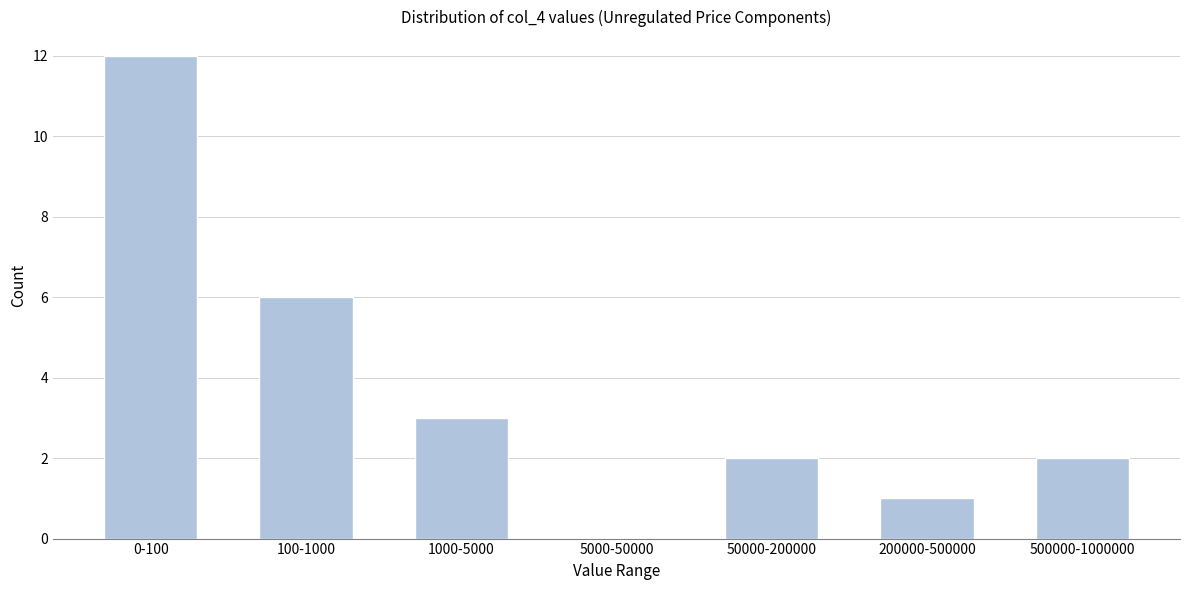

Reading left to right, extract all data points from this chart.

0-100=12	100-1000=6	1000-5000=3	5000-50000=0	50000-200000=2	200000-500000=1	500000-1000000=2